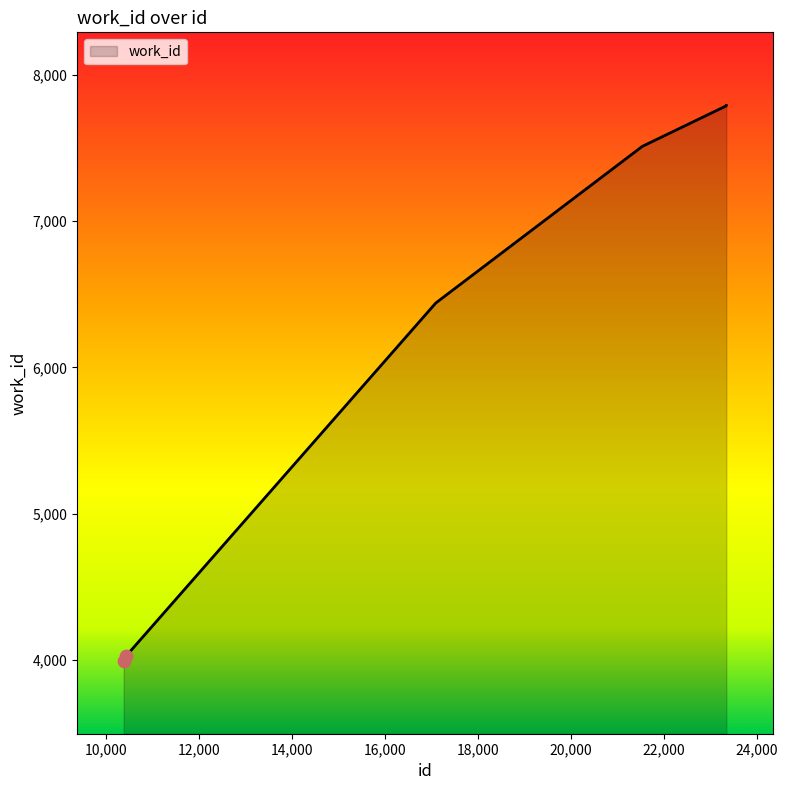

What is the maximum value shown in the chart?

7791